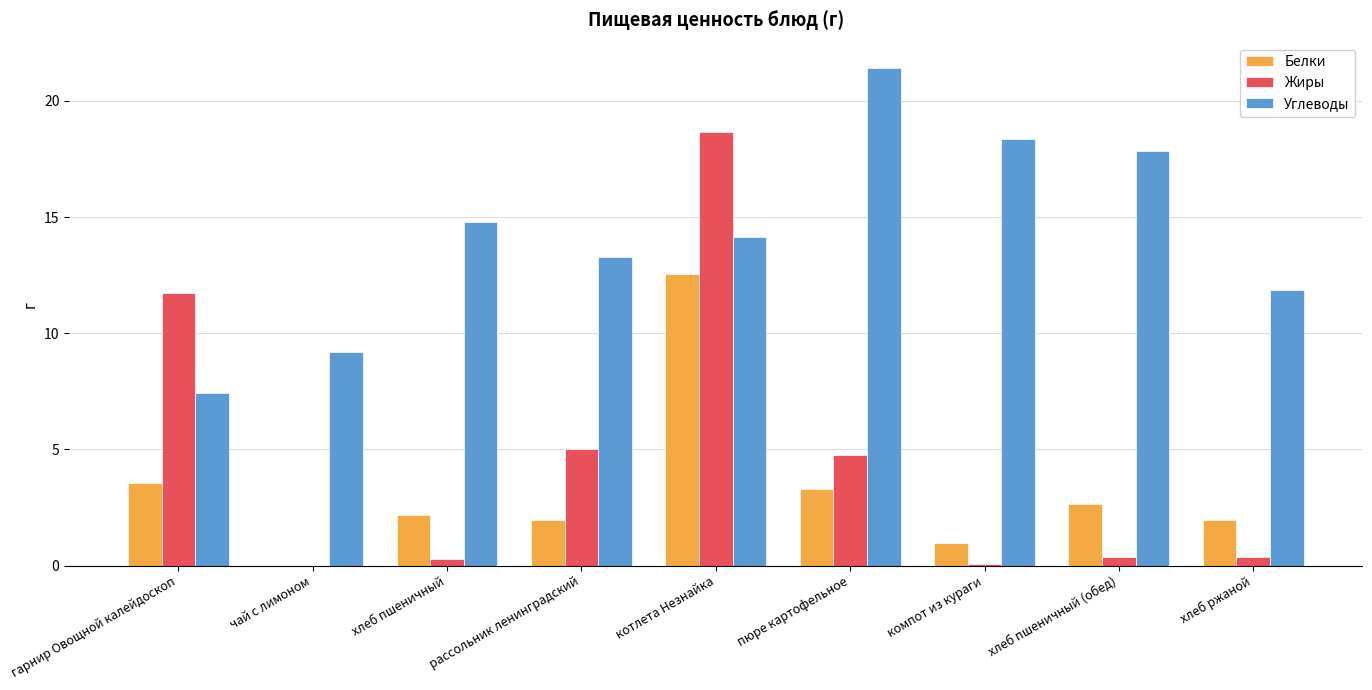

The Белки series shows 0.7 at пюре картофельное. True or false?

False